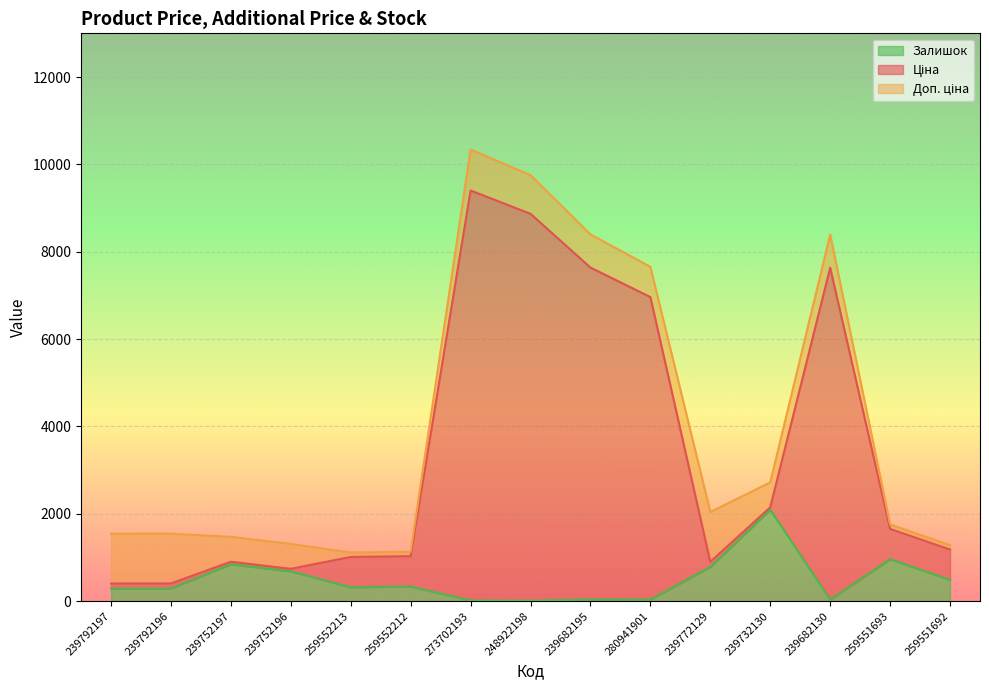

At which category does Залишок reach its first local peak?

239752197